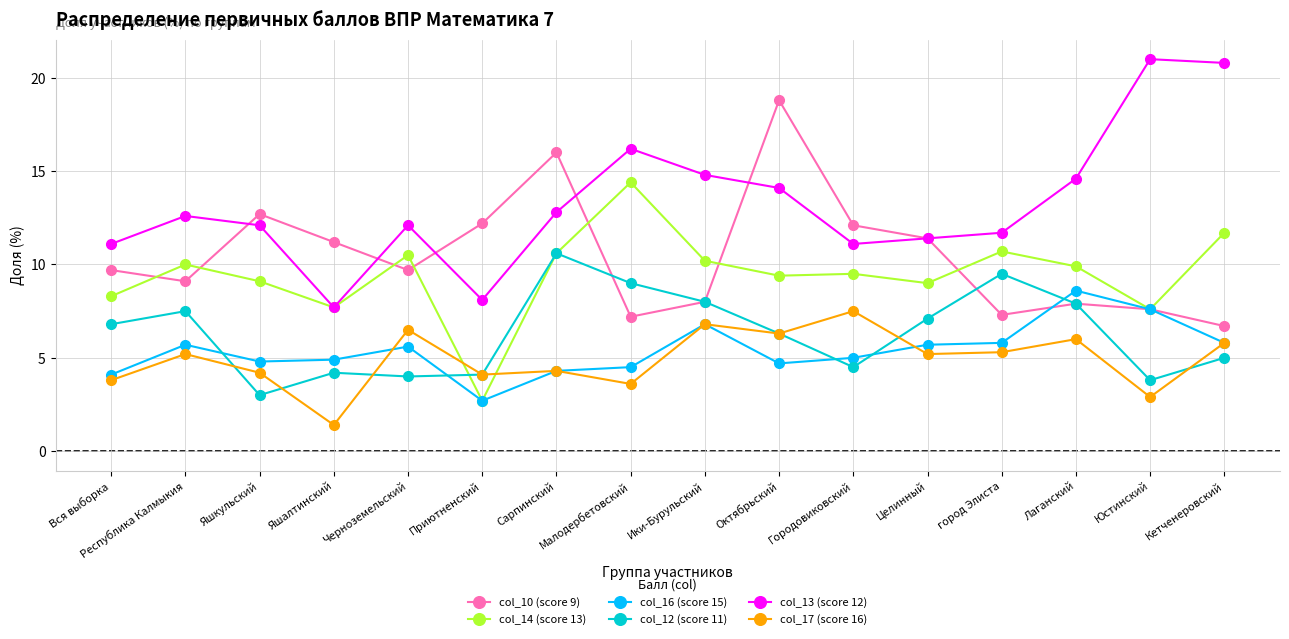

True or false: col_16 (score 15) has more than 2 points higher than both neighbors.

True